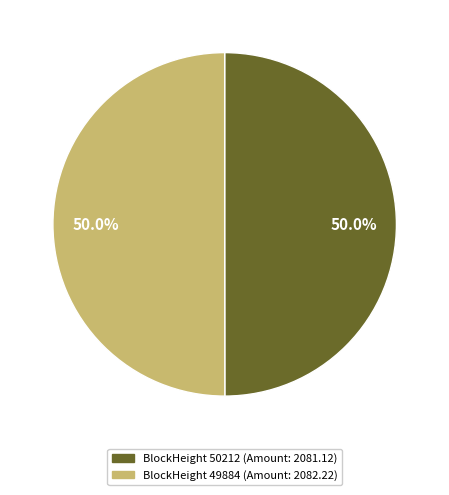

To the nearest percent, what is the average slice percentage?

50%